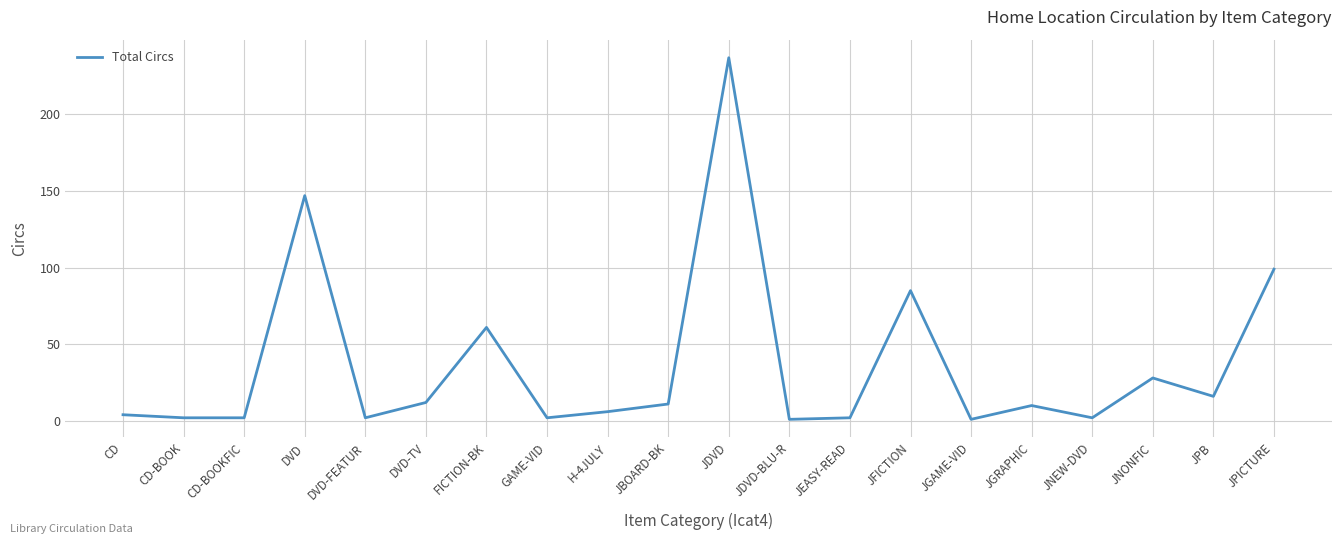

Which label corresponds to the largest value in the chart?

JDVD